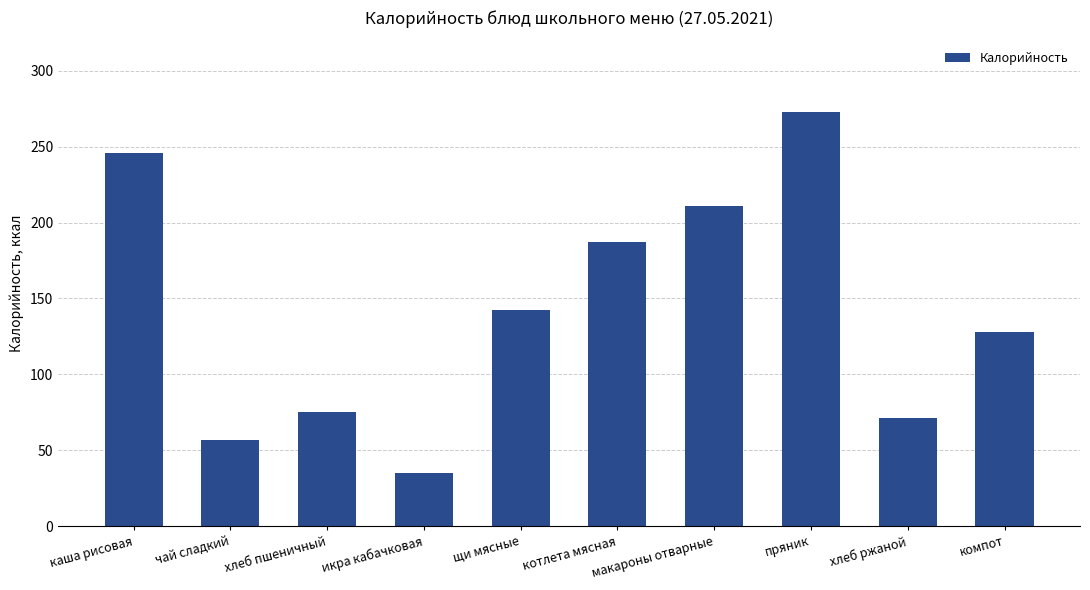

What is the label of the 10th bar from the right?

каша рисовая